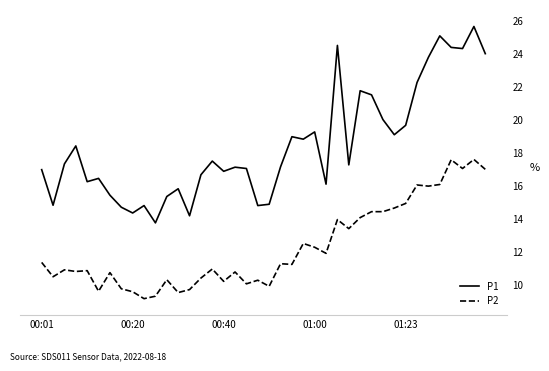

List the series in order of their overall mean, lowest first.

P2, P1